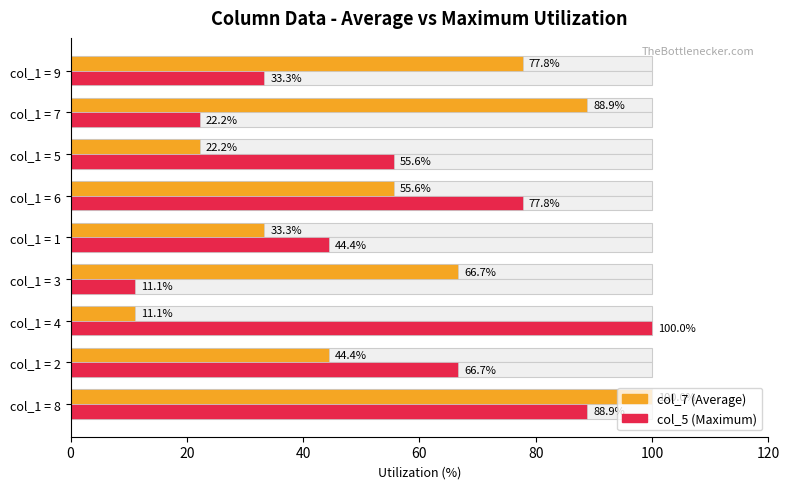

List the series in order of their peak value, lowest first.

col_7, col_5